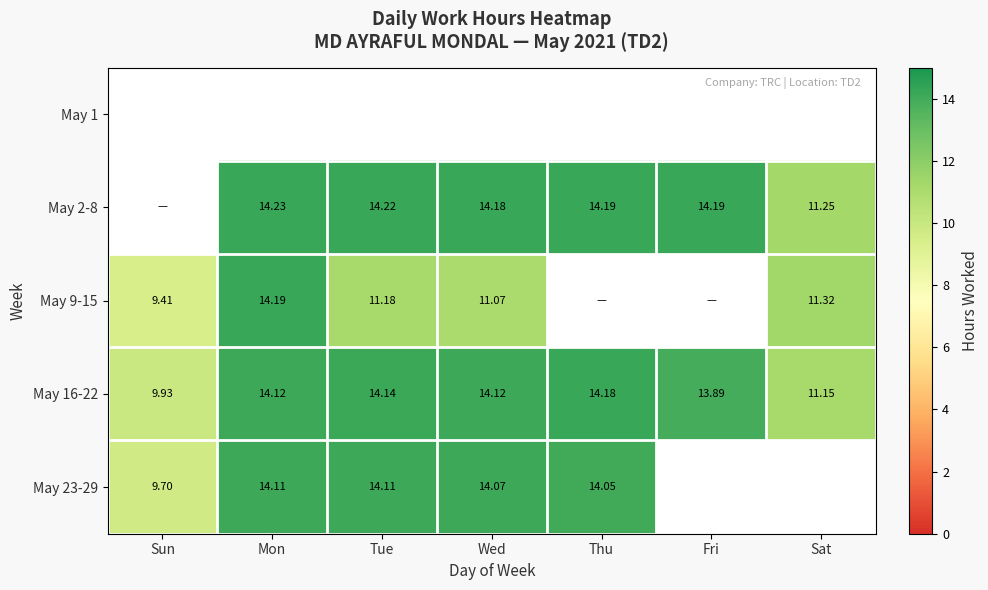

Which category has the highest value in the May 16-22 series?

Thu